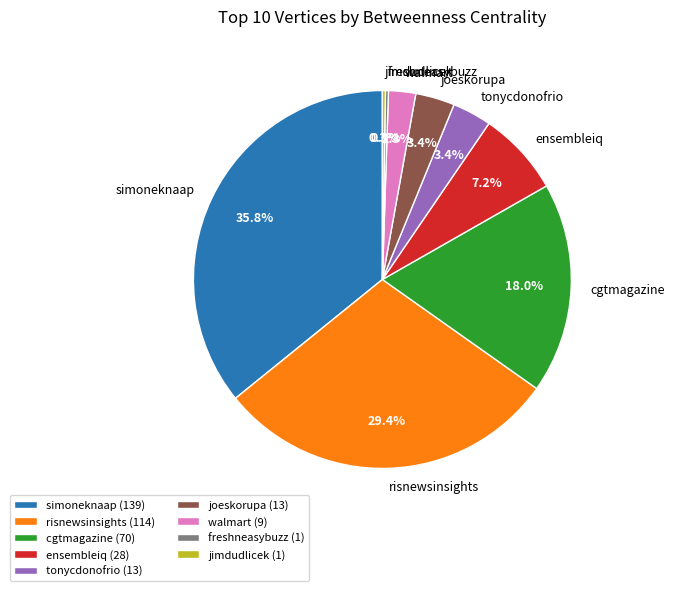

What portion of the pie excludes ensembleiq?

92.8%